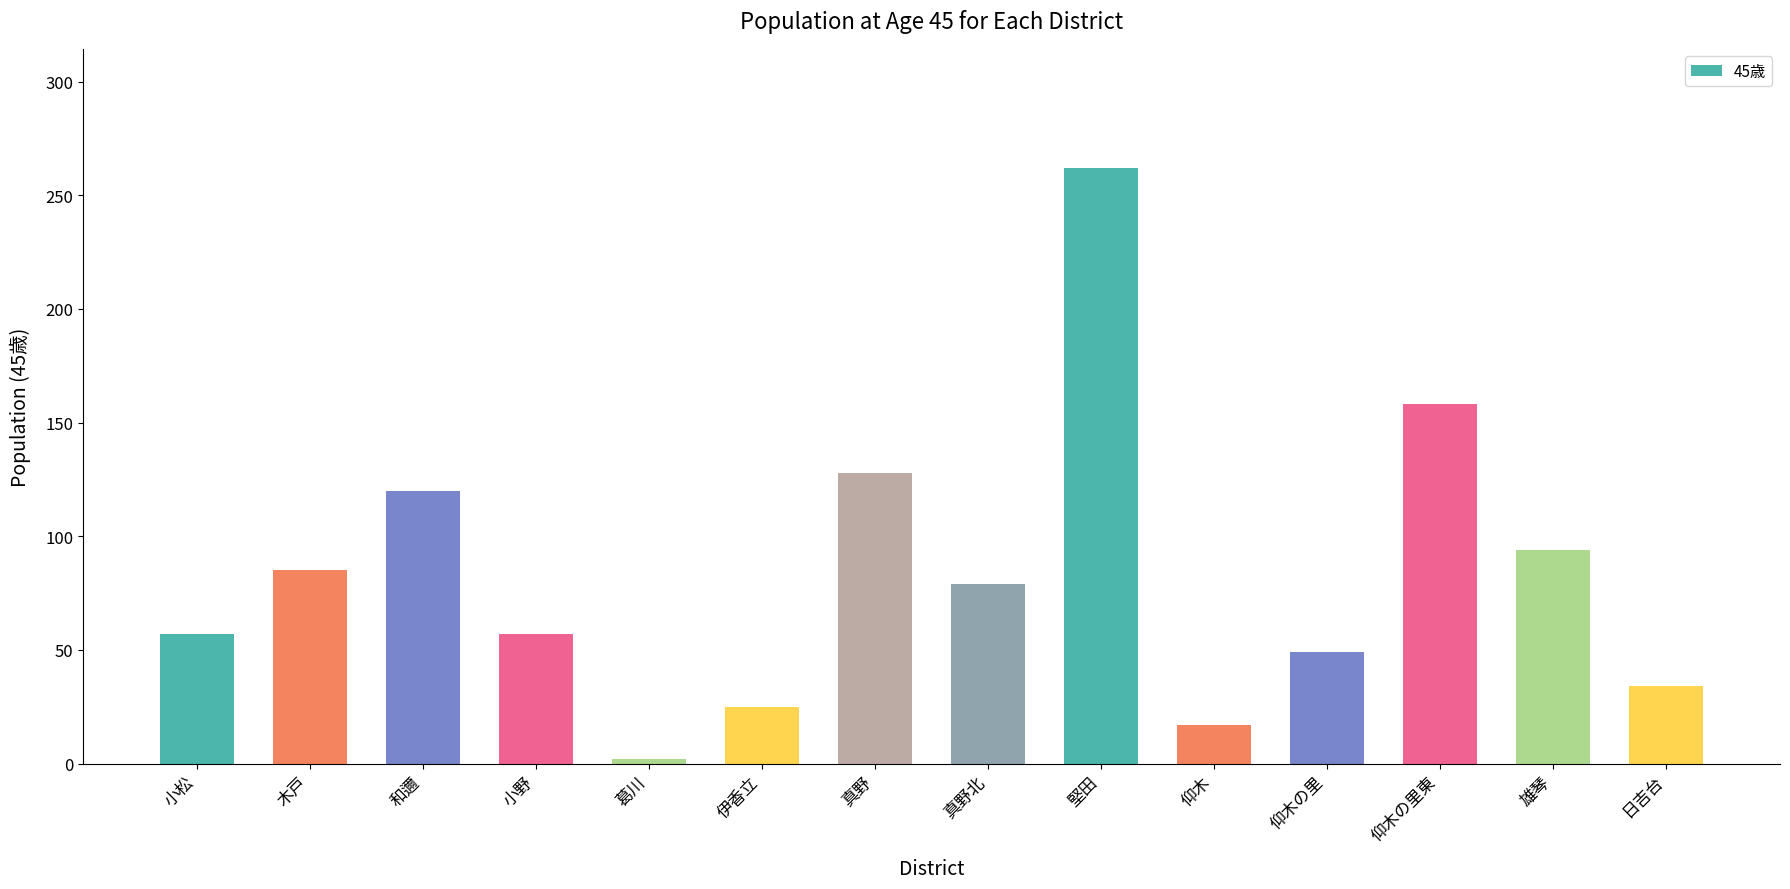

At which label is the value closest to 132?

真野